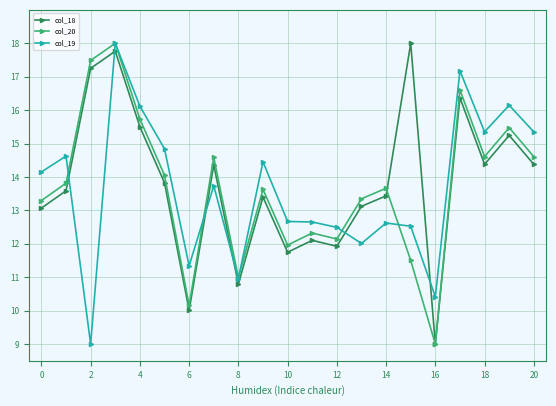

What is the minimum value for col_18?

9.0